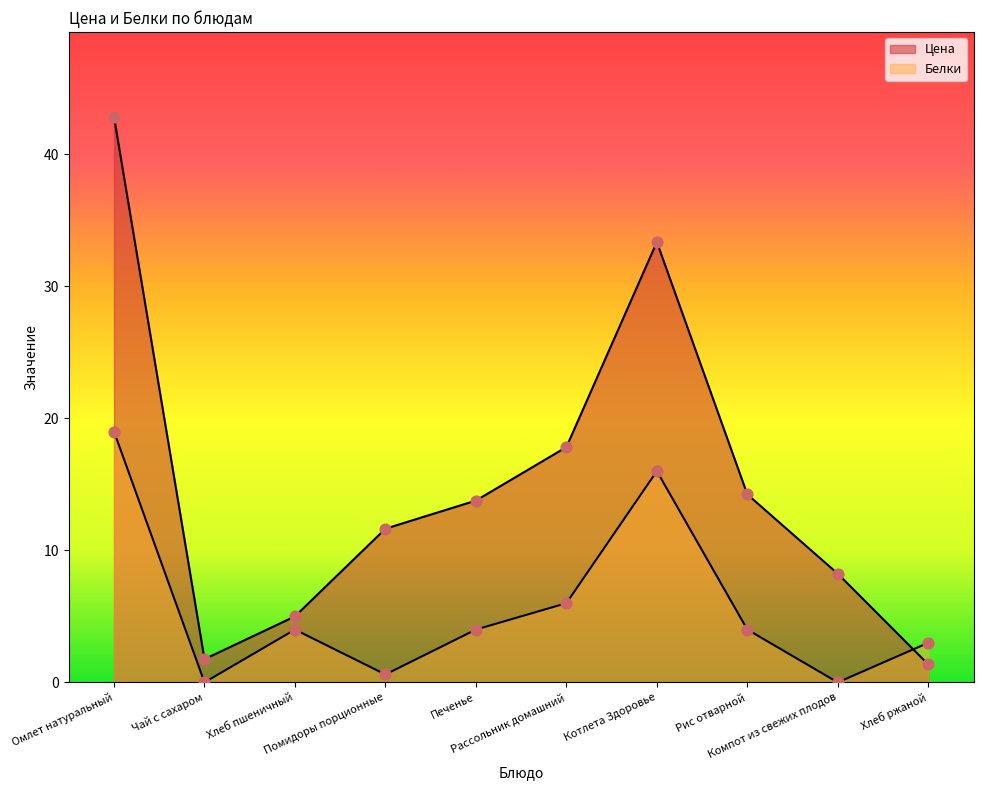

At how many categories does at least one series exceed 18?

2